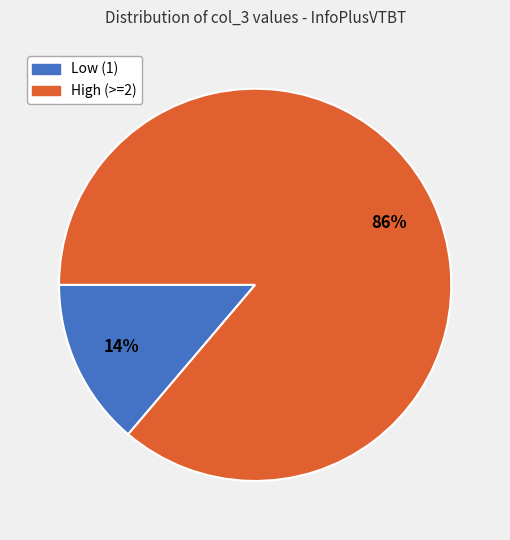

To the nearest percent, what portion does Low (1) represent?

14%